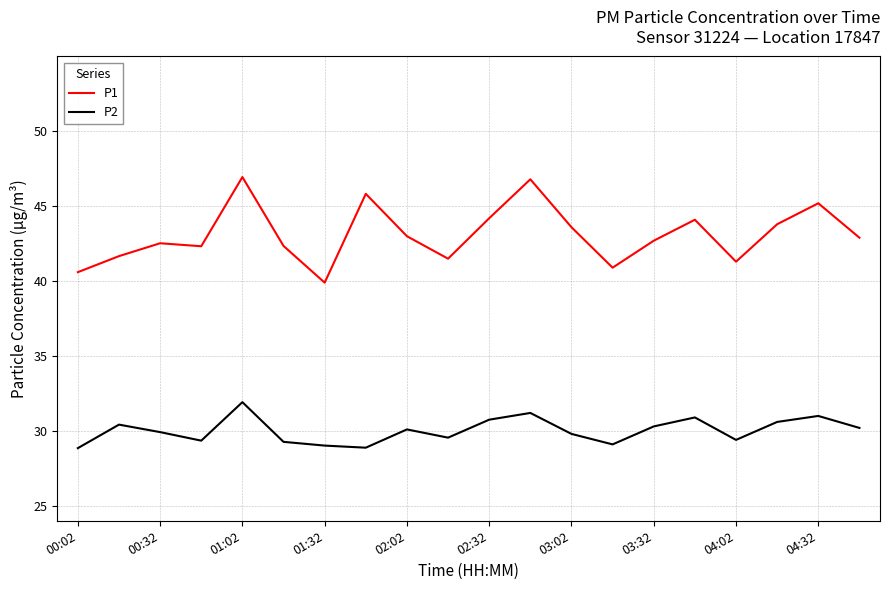

Which series has the widest spread of values?

P1